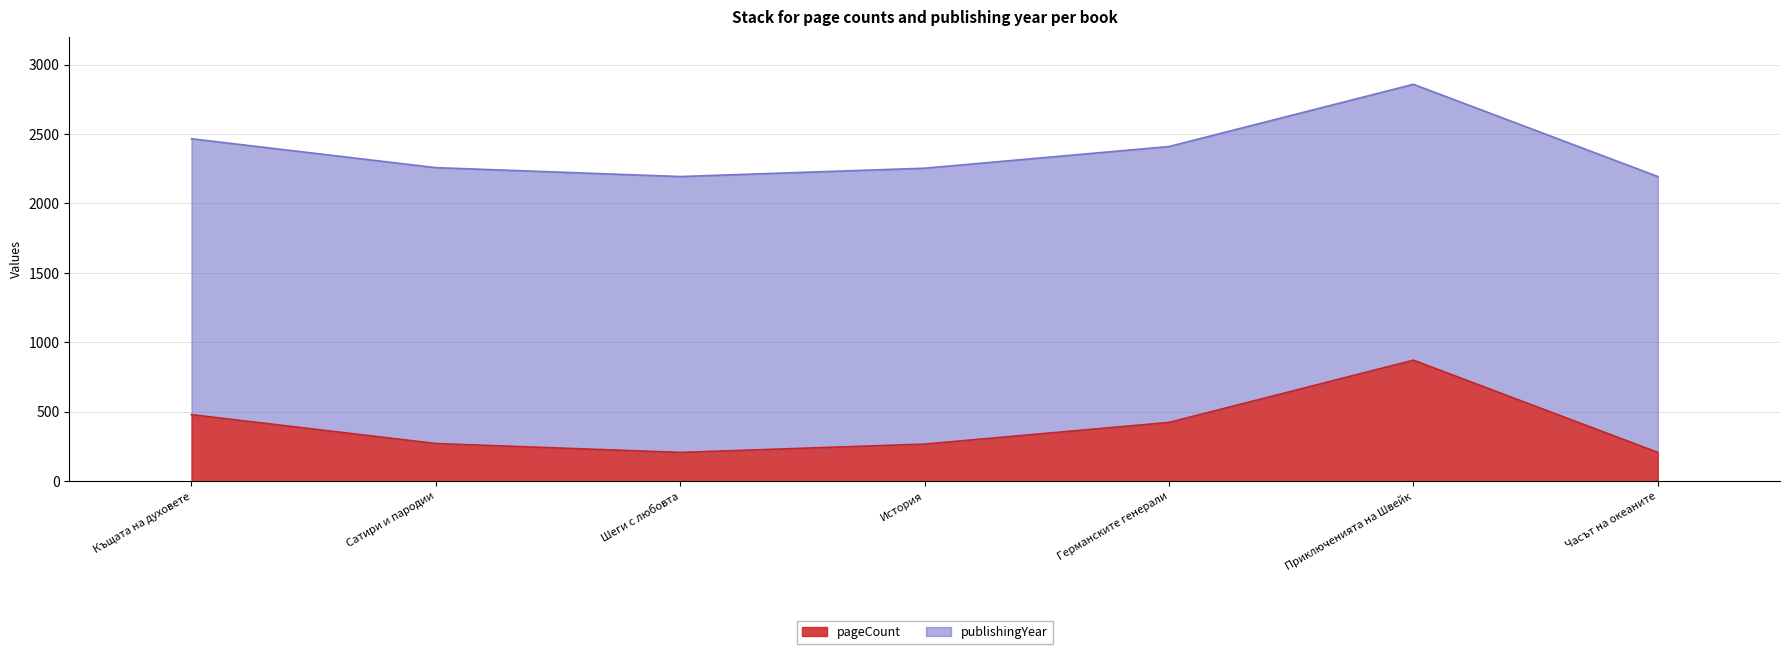

List the labels in order of value, largest first.

Приключенията на Швейк, Къщата на духовете, Германските генерали, Сатири и пародии, История, Шеги с любовта, Часът на океаните